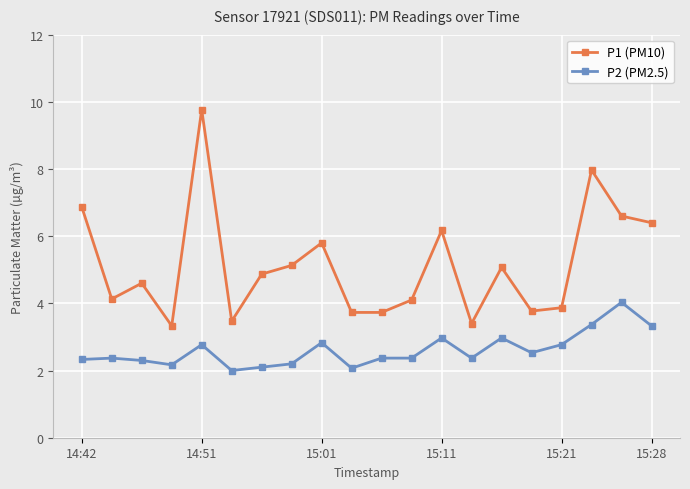

Which series has the largest total across all categories?

P1 (PM10)